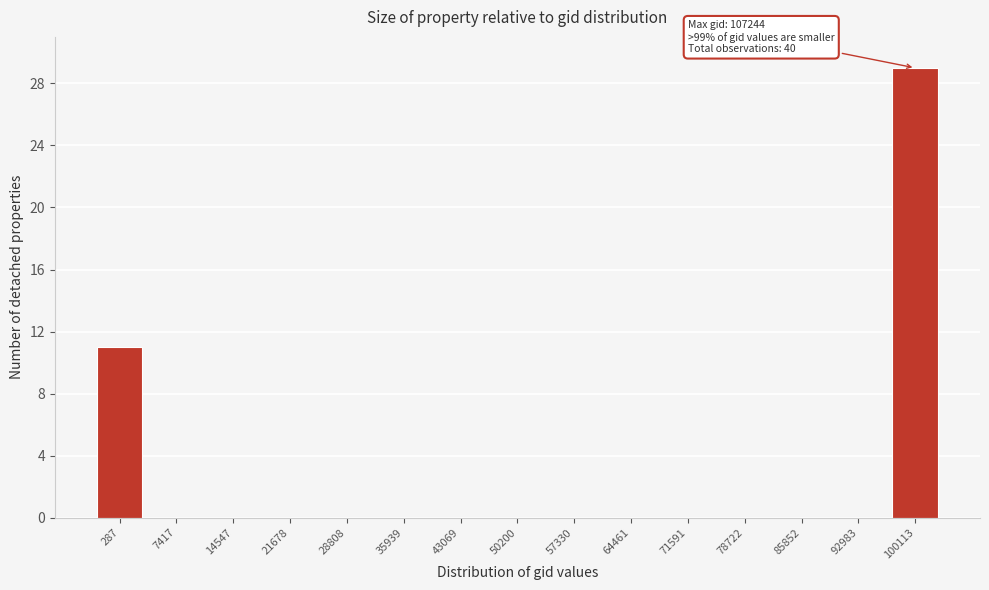

Reading right to left, extract all data points from this chart.

100113=29	92983=0	85852=0	78722=0	71591=0	64461=0	57330=0	50200=0	43069=0	35939=0	28808=0	21678=0	14547=0	7417=0	287=11